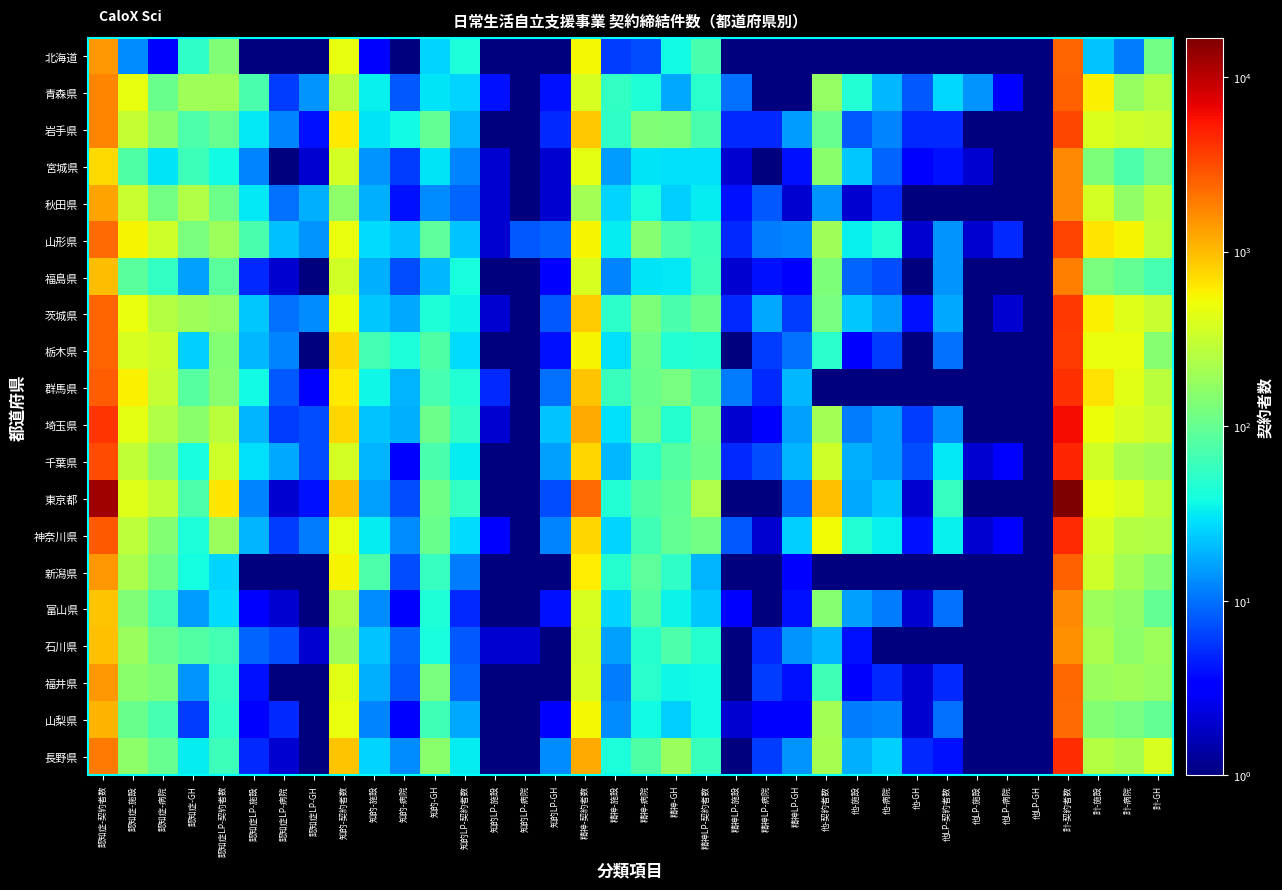

At 認知症LP-病院, list the series in order from largest to smallest.

山形県, 千葉県, 岩手県, 栃木県, 秋田県, 茨城県, 群馬県, 石川県, 青森県, 埼玉県, 神奈川県, 山梨県, 福島県, 東京都, 富山県, 長野県, 北海道, 宮城県, 新潟県, 福井県